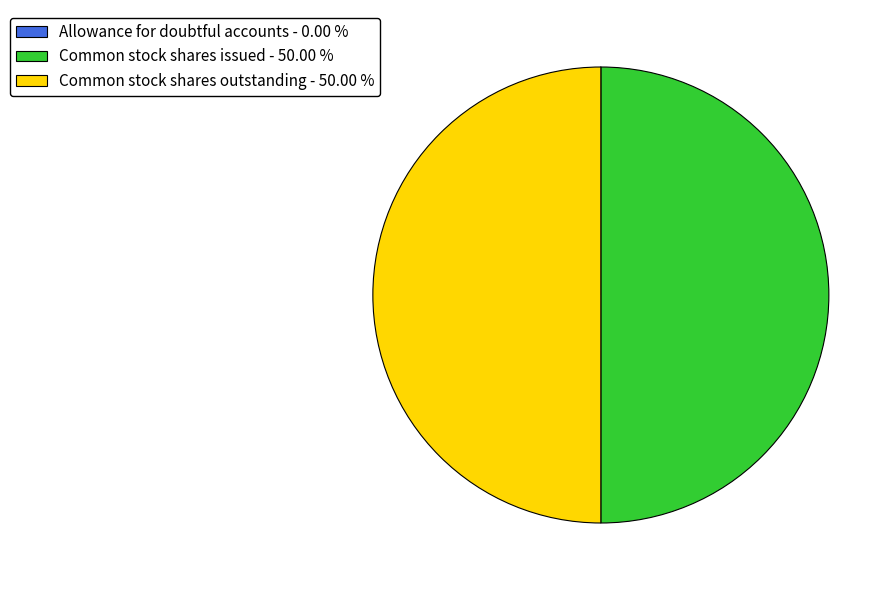

What is the smallest slice in the pie chart?

Allowance for doubtful accounts